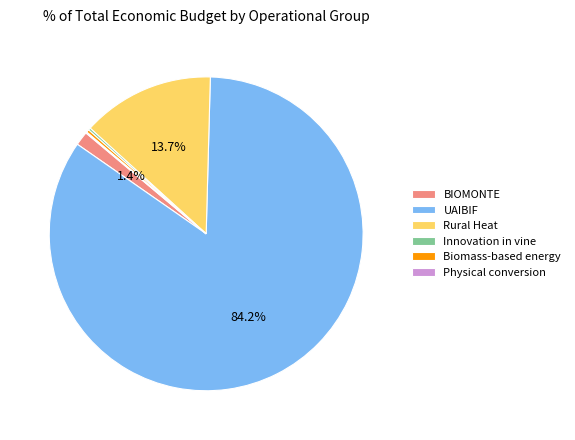

Between BIOMONTE and Biomass-based energy, which is larger?

BIOMONTE